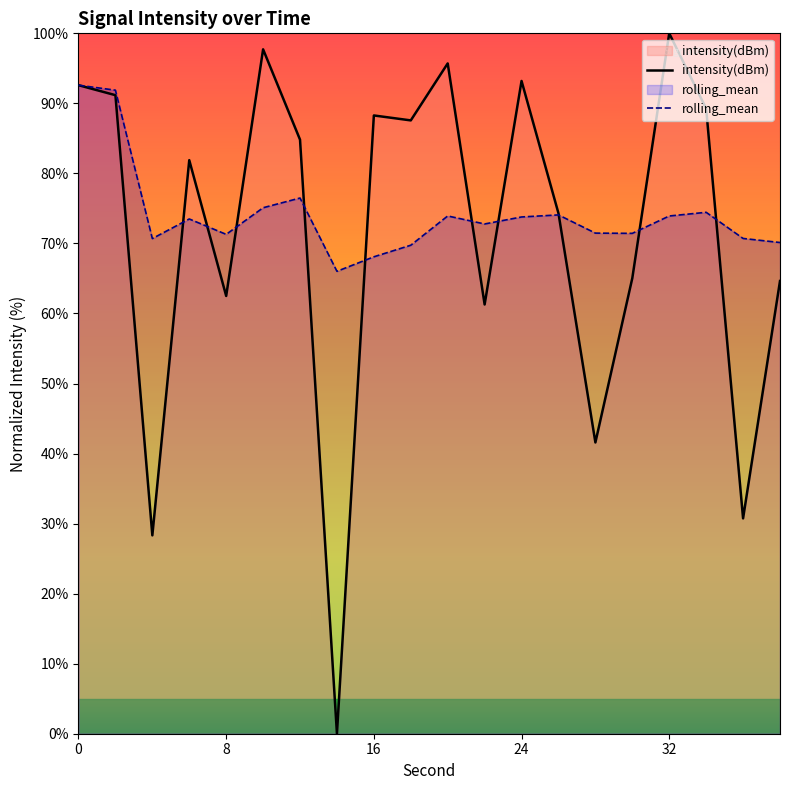

The intensity(dBm) series shows 62.5 at 8. True or false?

True